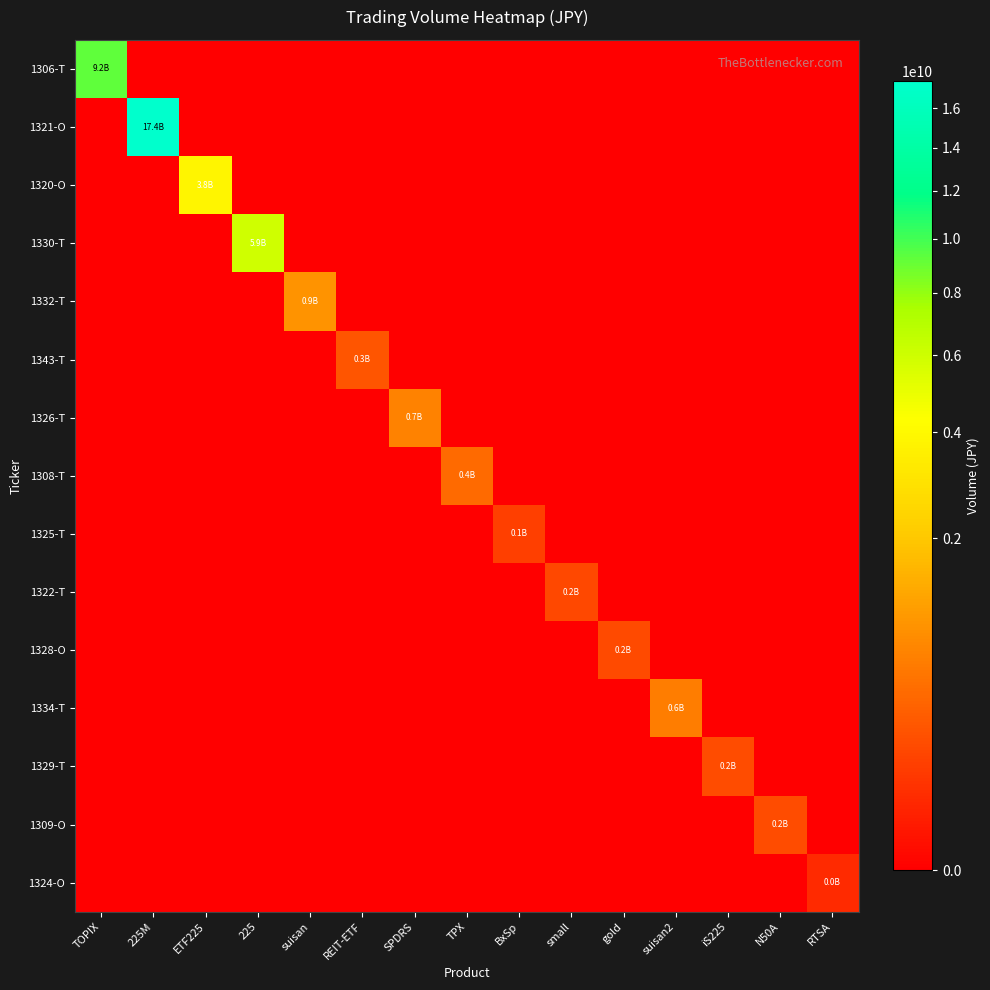

At how many categories does at least one series exceed 14262171812?

1